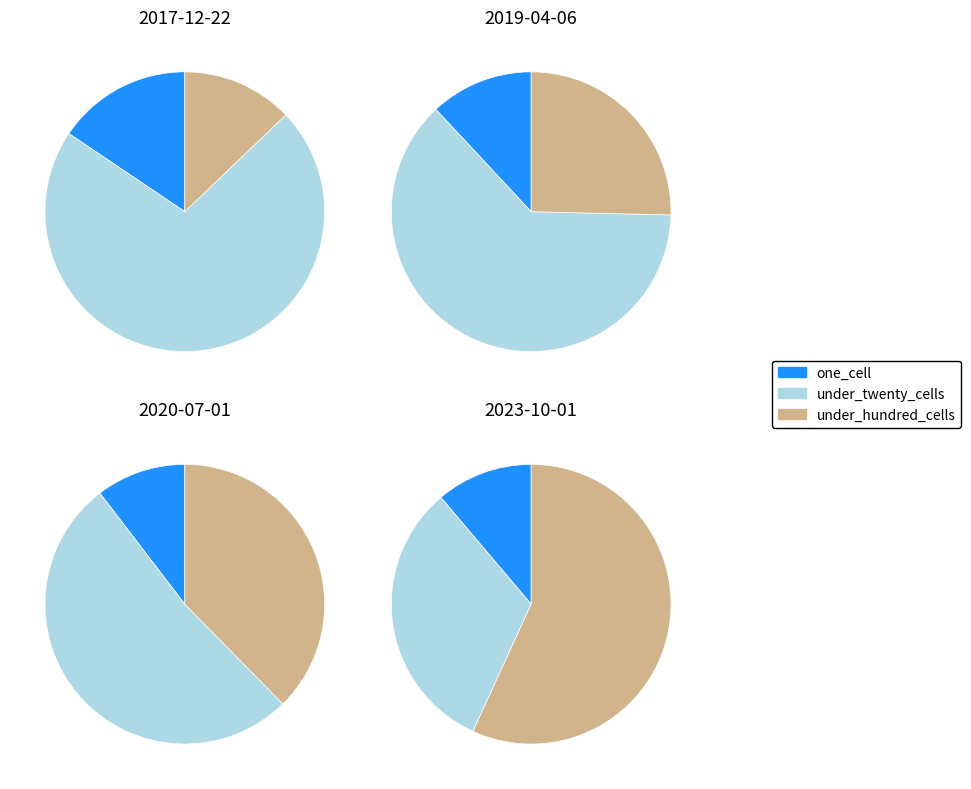

What portion of the pie excludes 3?

83.5%